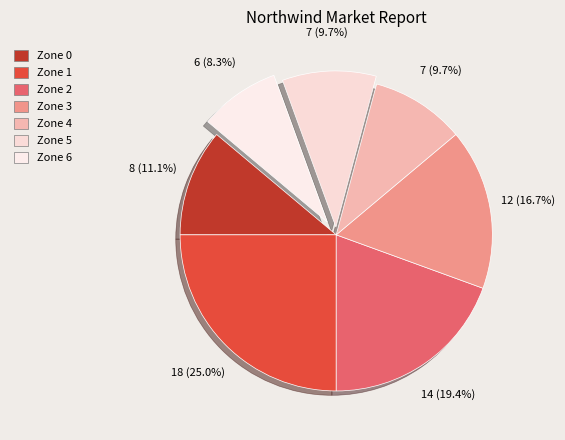

To the nearest percent, what is the average slice percentage?

14%